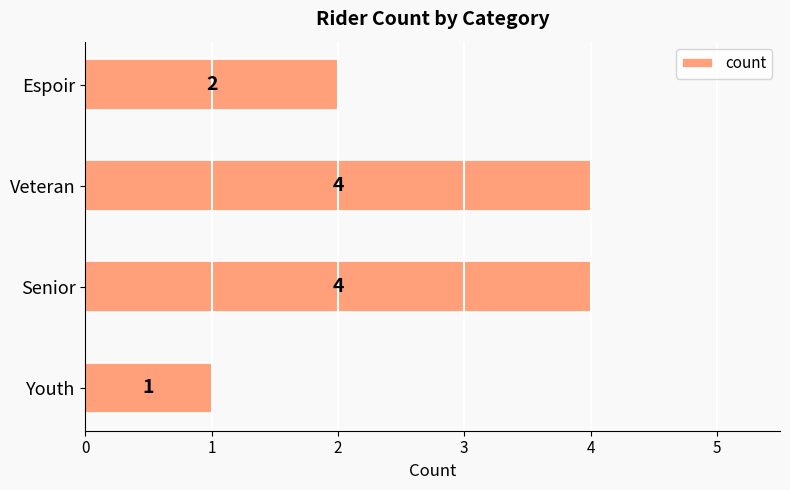

What is the difference between the values at Youth and Senior?

3